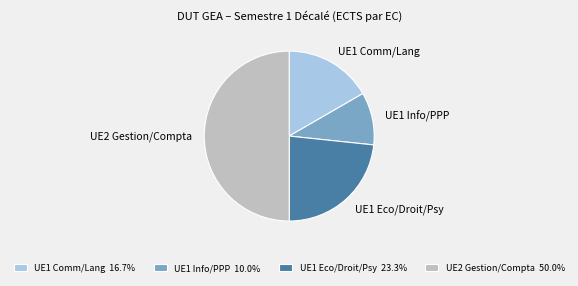

Is UE1 Eco/Droit/Psy the majority of the pie?

No